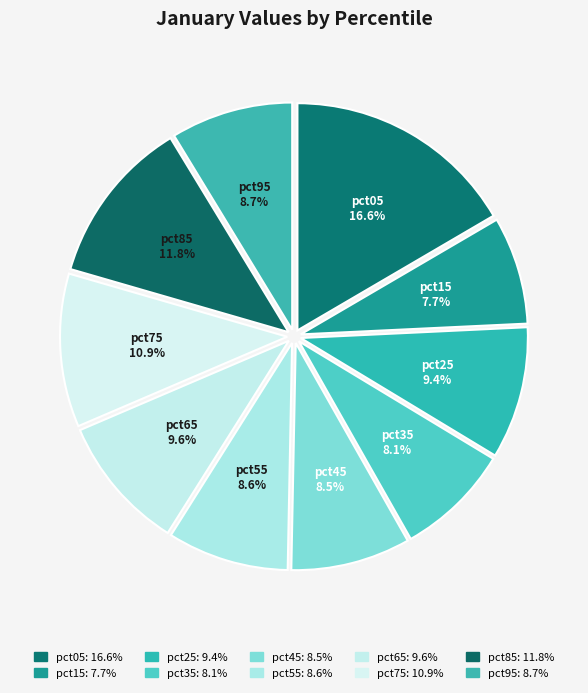

How many segments does this pie chart have?

10